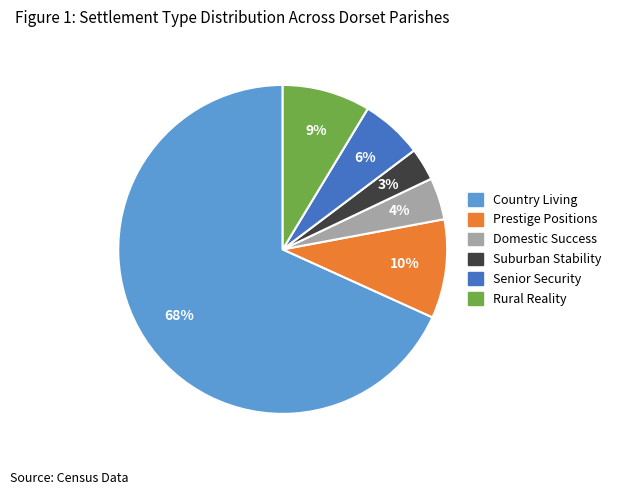

Does any single category account for the majority?

Yes